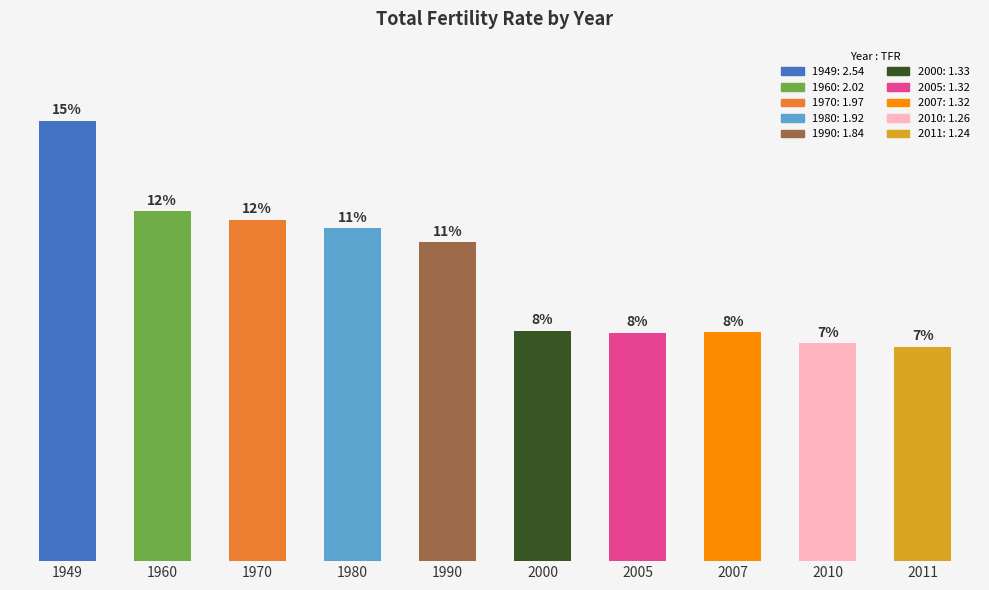

Does the chart contain any negative values?

No